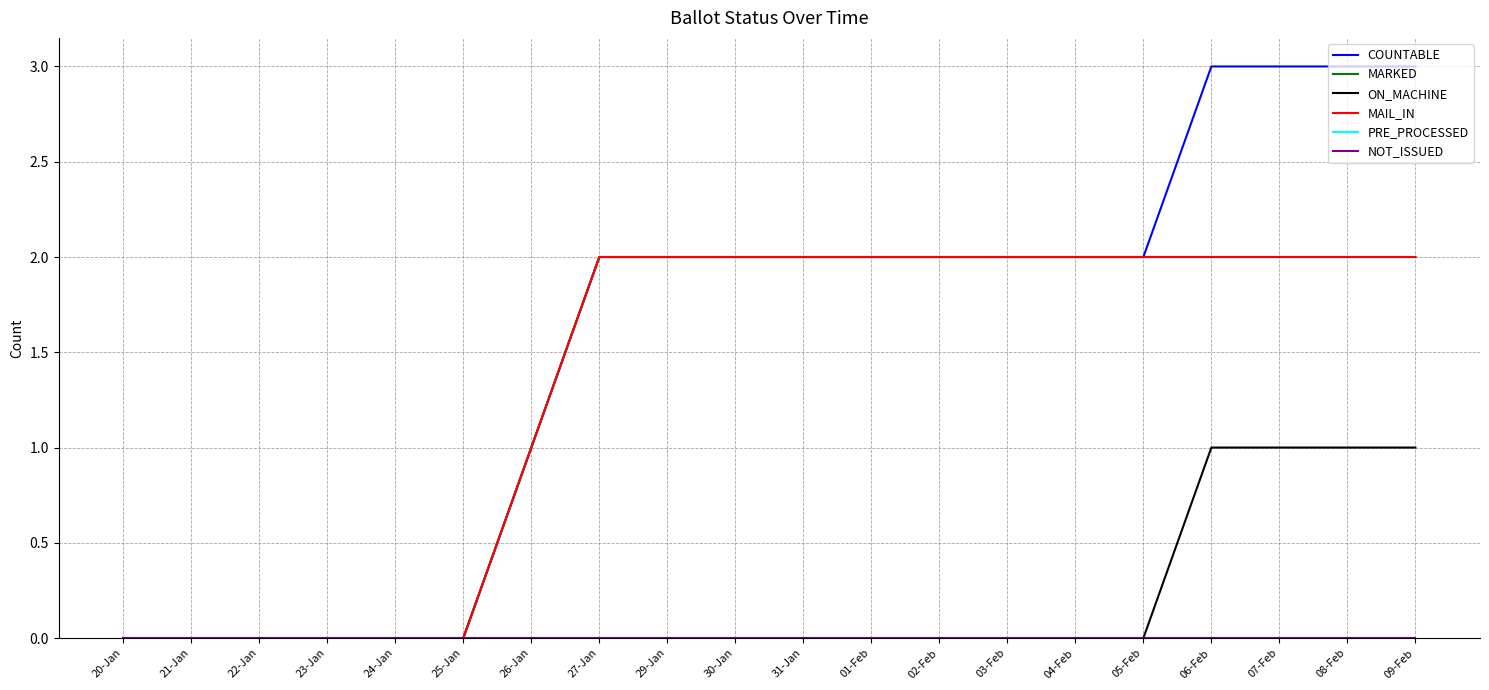

Reading left to right, list all the values displayed in this chart.

COUNTABLE: 20-Jan=0	21-Jan=0	22-Jan=0	23-Jan=0	24-Jan=0	25-Jan=0	26-Jan=1	27-Jan=2	29-Jan=2	30-Jan=2	31-Jan=2	01-Feb=2	02-Feb=2	03-Feb=2	04-Feb=2	05-Feb=2	06-Feb=3	07-Feb=3	08-Feb=3	09-Feb=3
MARKED: 20-Jan=0	21-Jan=0	22-Jan=0	23-Jan=0	24-Jan=0	25-Jan=0	26-Jan=1	27-Jan=2	29-Jan=2	30-Jan=2	31-Jan=2	01-Feb=2	02-Feb=2	03-Feb=2	04-Feb=2	05-Feb=2	06-Feb=2	07-Feb=2	08-Feb=2	09-Feb=2
ON_MACHINE: 20-Jan=0	21-Jan=0	22-Jan=0	23-Jan=0	24-Jan=0	25-Jan=0	26-Jan=0	27-Jan=0	29-Jan=0	30-Jan=0	31-Jan=0	01-Feb=0	02-Feb=0	03-Feb=0	04-Feb=0	05-Feb=0	06-Feb=1	07-Feb=1	08-Feb=1	09-Feb=1
MAIL_IN: 20-Jan=0	21-Jan=0	22-Jan=0	23-Jan=0	24-Jan=0	25-Jan=0	26-Jan=1	27-Jan=2	29-Jan=2	30-Jan=2	31-Jan=2	01-Feb=2	02-Feb=2	03-Feb=2	04-Feb=2	05-Feb=2	06-Feb=2	07-Feb=2	08-Feb=2	09-Feb=2
PRE_PROCESSED: 20-Jan=0	21-Jan=0	22-Jan=0	23-Jan=0	24-Jan=0	25-Jan=0	26-Jan=0	27-Jan=0	29-Jan=0	30-Jan=0	31-Jan=0	01-Feb=0	02-Feb=0	03-Feb=0	04-Feb=0	05-Feb=0	06-Feb=0	07-Feb=0	08-Feb=0	09-Feb=0
NOT_ISSUED: 20-Jan=0	21-Jan=0	22-Jan=0	23-Jan=0	24-Jan=0	25-Jan=0	26-Jan=0	27-Jan=0	29-Jan=0	30-Jan=0	31-Jan=0	01-Feb=0	02-Feb=0	03-Feb=0	04-Feb=0	05-Feb=0	06-Feb=0	07-Feb=0	08-Feb=0	09-Feb=0